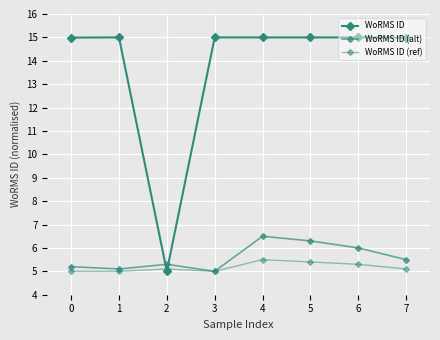

What is the spread (max minus min) of values at 1?

10.0